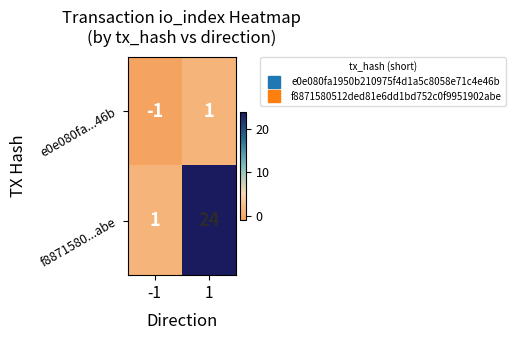

What is the difference between the f8871580...abe values at 1 and -1?

23